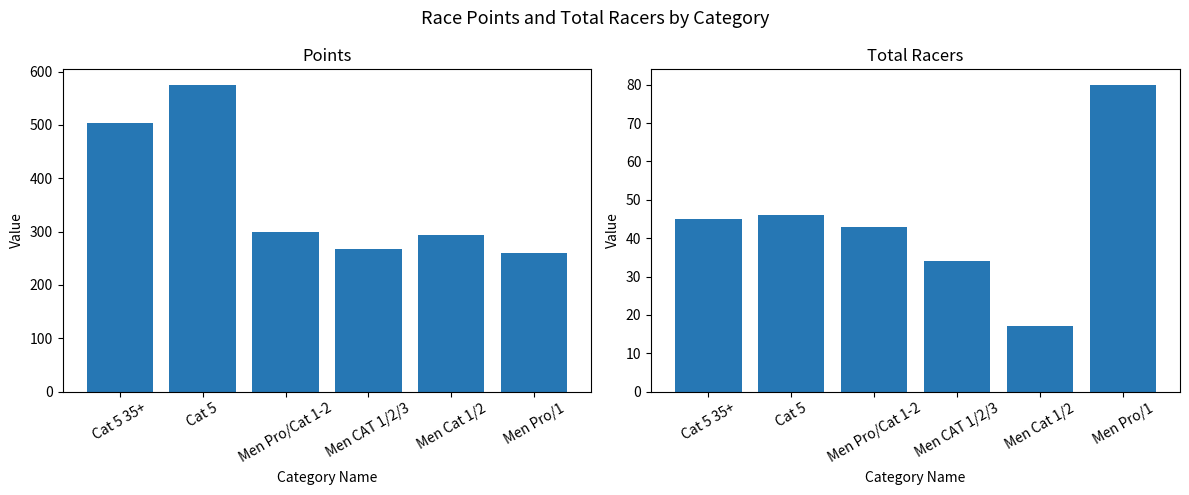

Rank the series by their maximum value, from lowest to highest.

Total Racers, Points